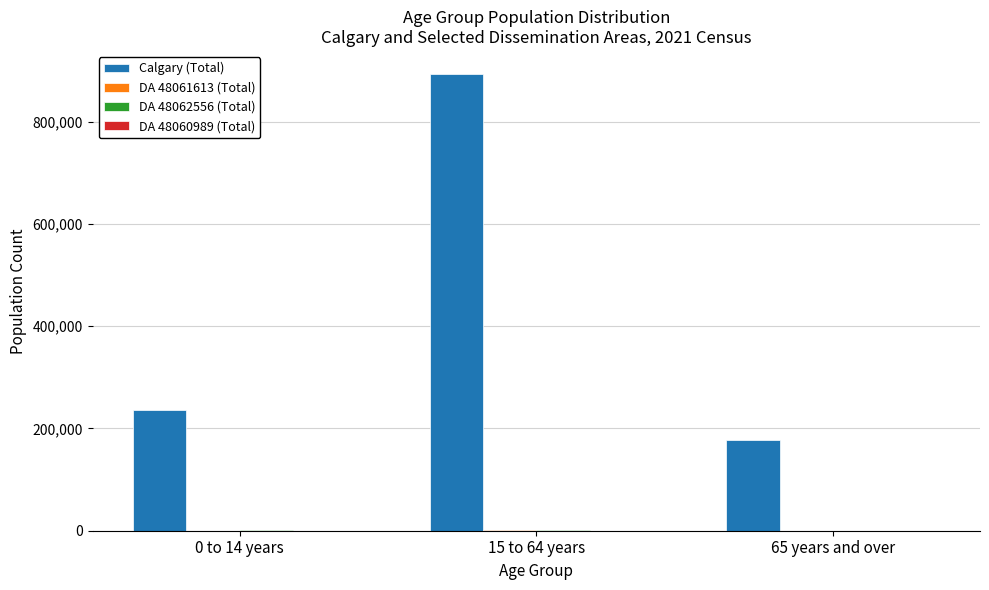

What is the sum of all Calgary (Total) values?

1306785